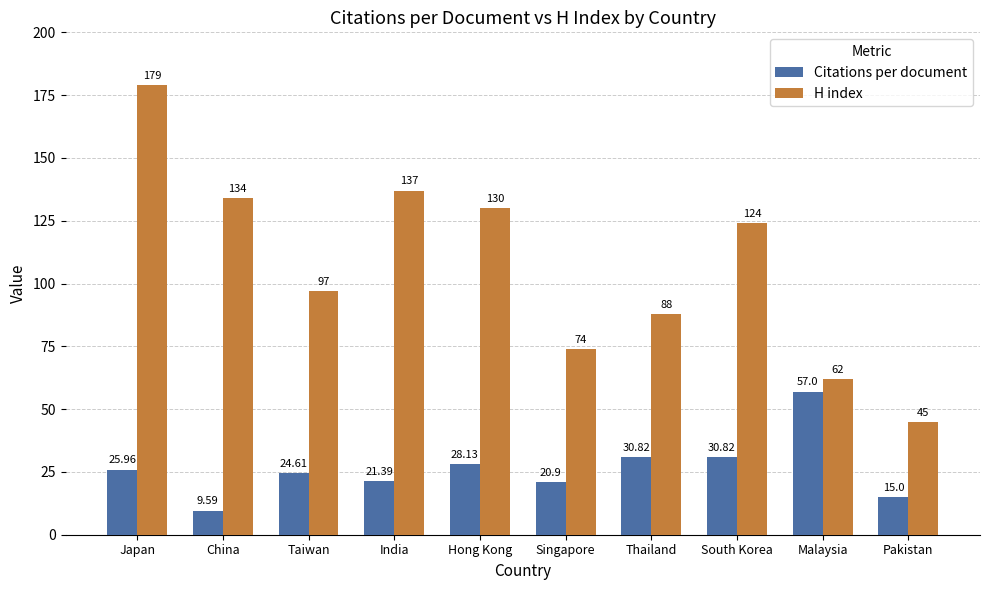

Which series has the widest spread of values?

H index